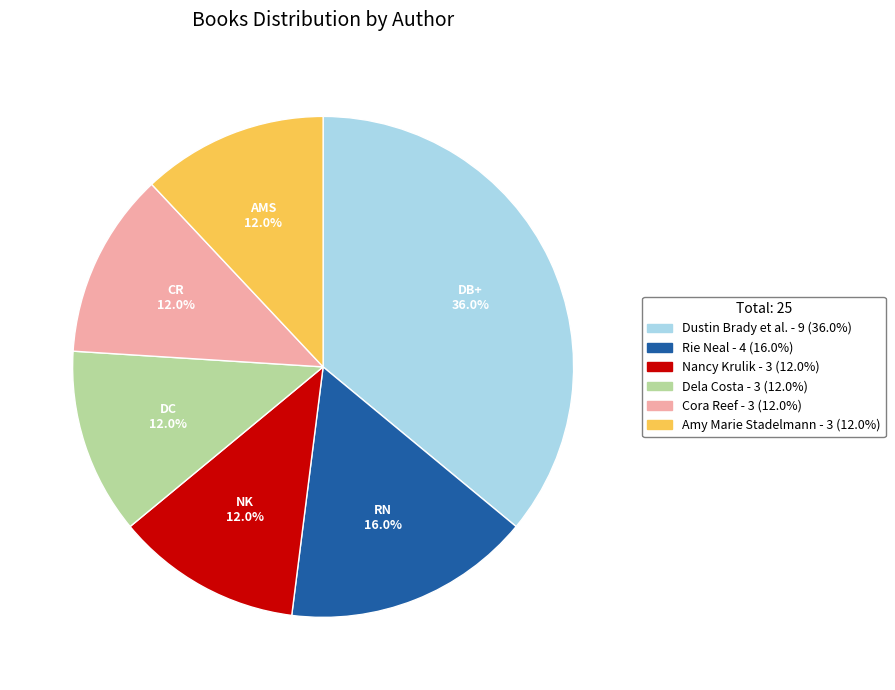

How many slices are in this pie chart?

6